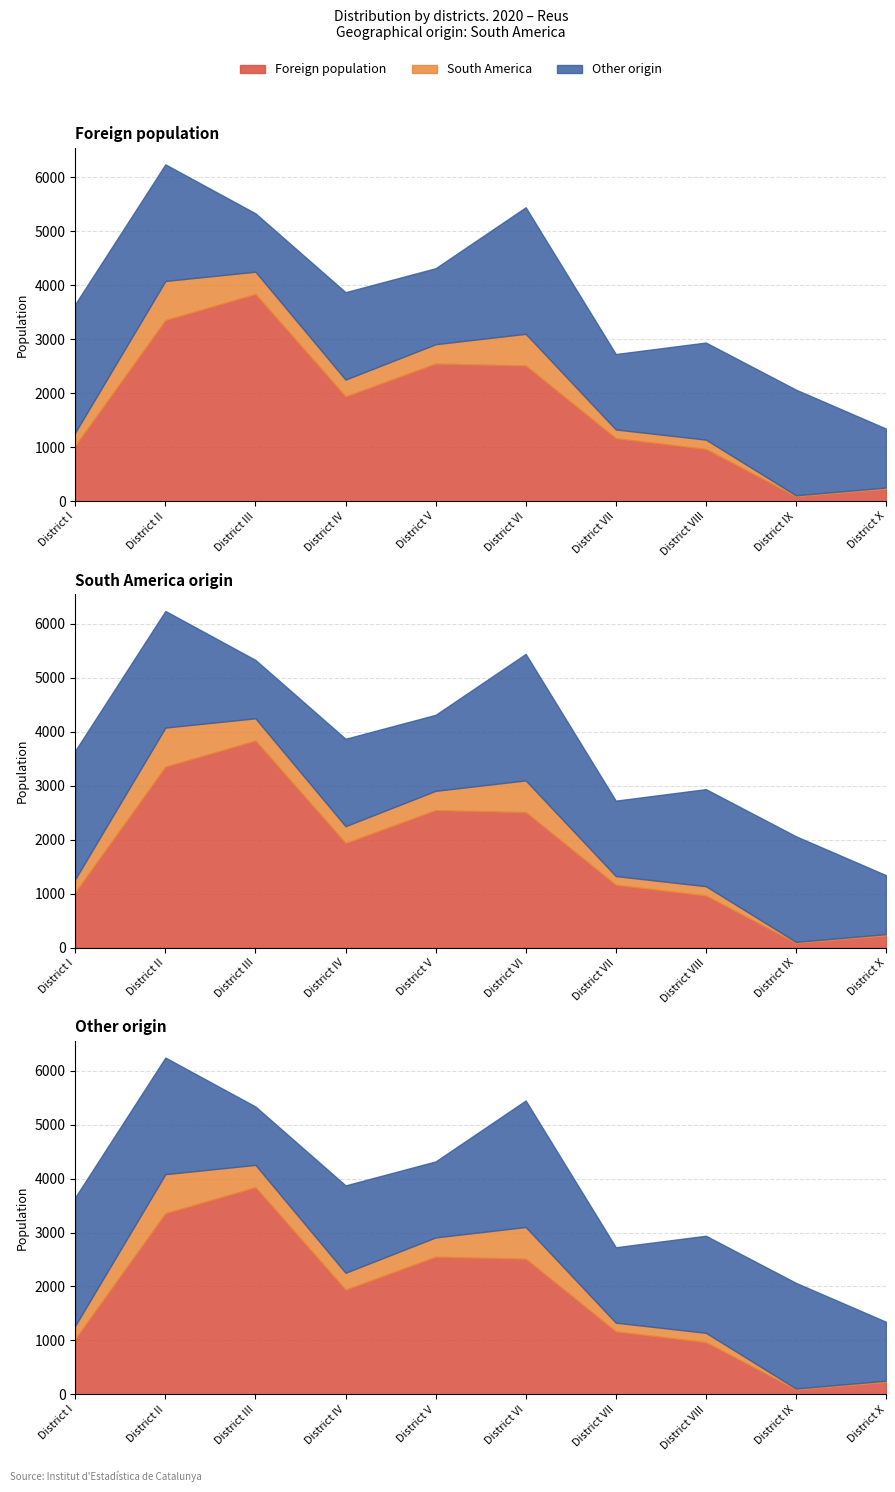

True or false: South America and Foreign population cross at least once.

False